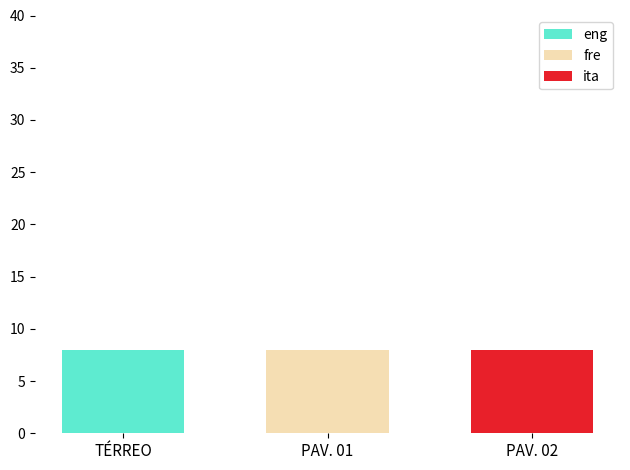

What is the label of the 2nd bar from the right?

PAV. 01